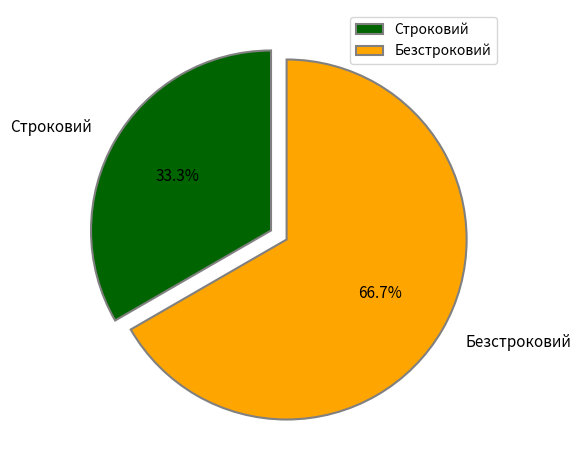

Which category has the biggest portion of the pie?

Безстроковий